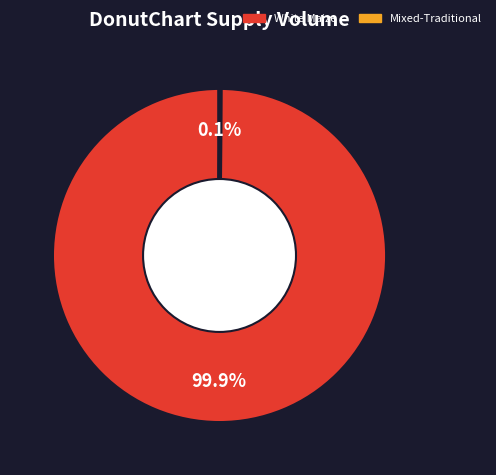

What portion of the pie excludes White Maize?

0.1%